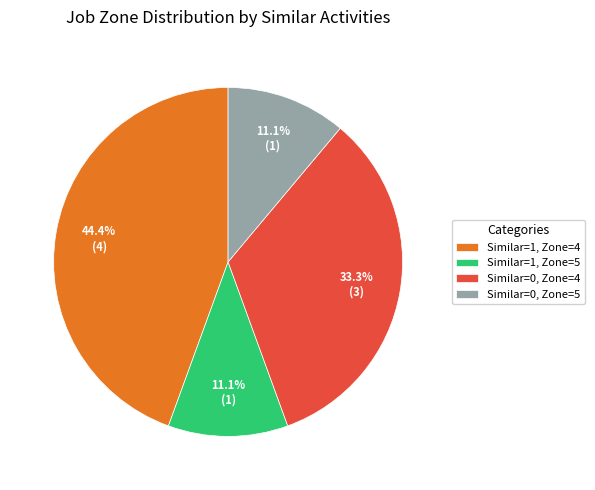

To the nearest percent, what is the average slice percentage?

25%